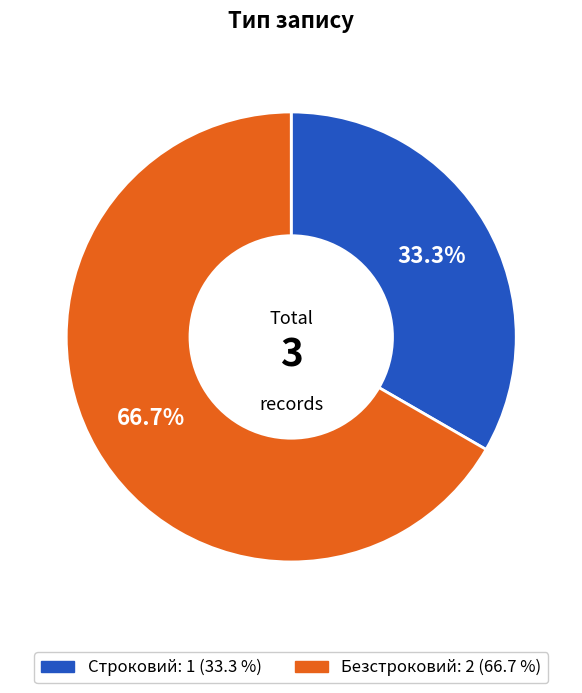

Count the number of slices in the pie.

2